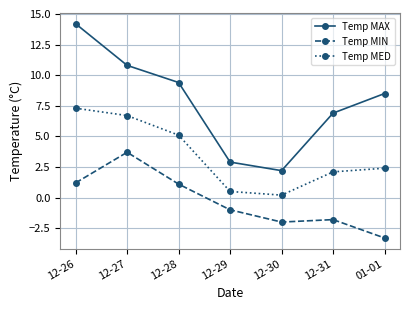

Does the chart have visible grid lines?

Yes